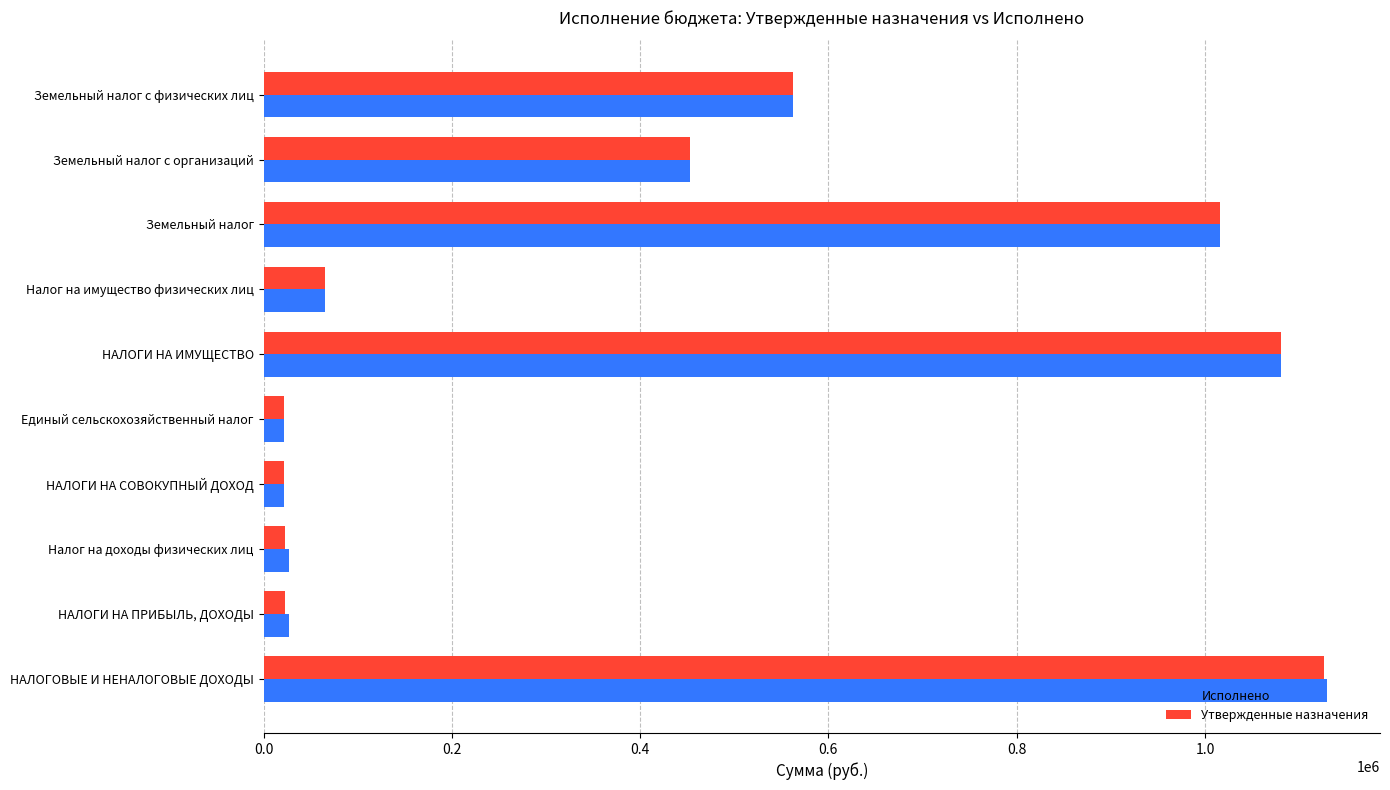

What are all the series names shown in the legend?

Исполнено, Утвержденные назначения